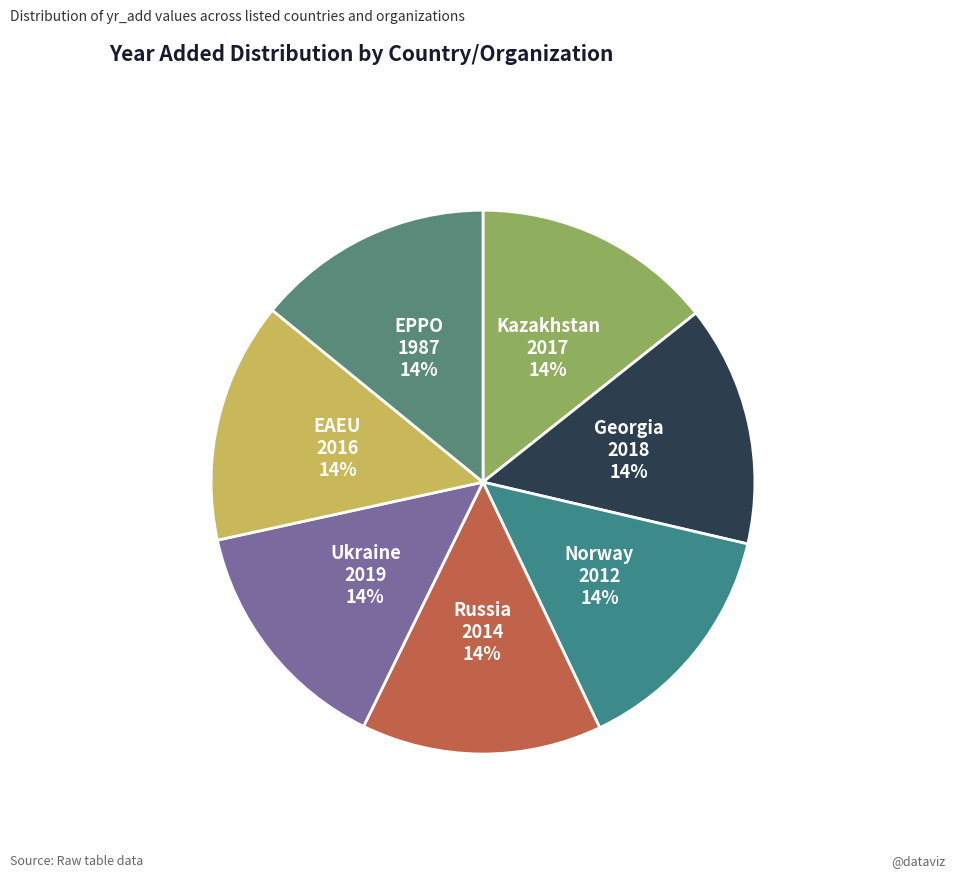

Is there any slice that represents more than half of the pie?

No